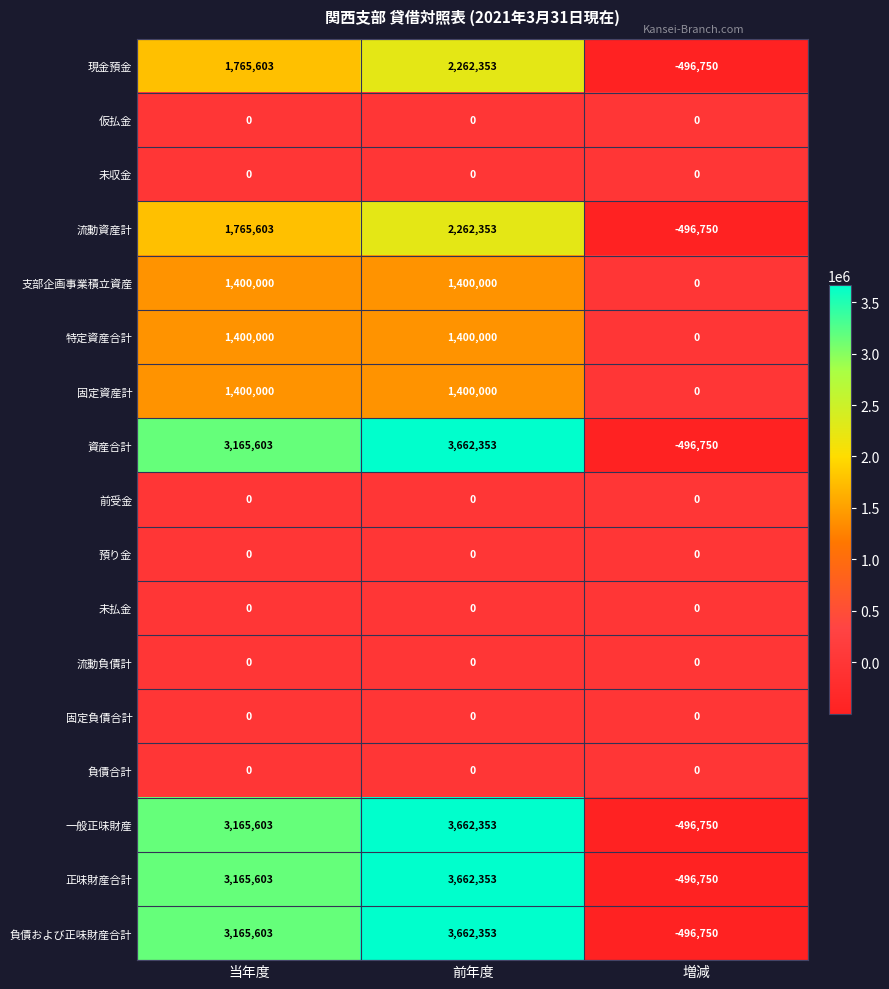

The 固定負債合計 series shows 0 at 当年度. True or false?

True